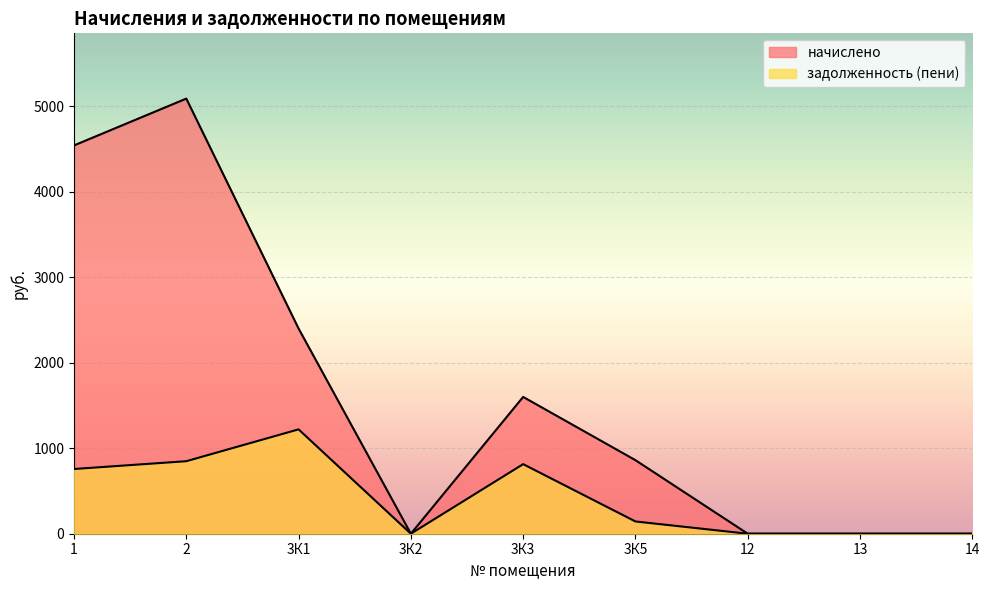

At how many categories does at least one series exceed 4925?

1